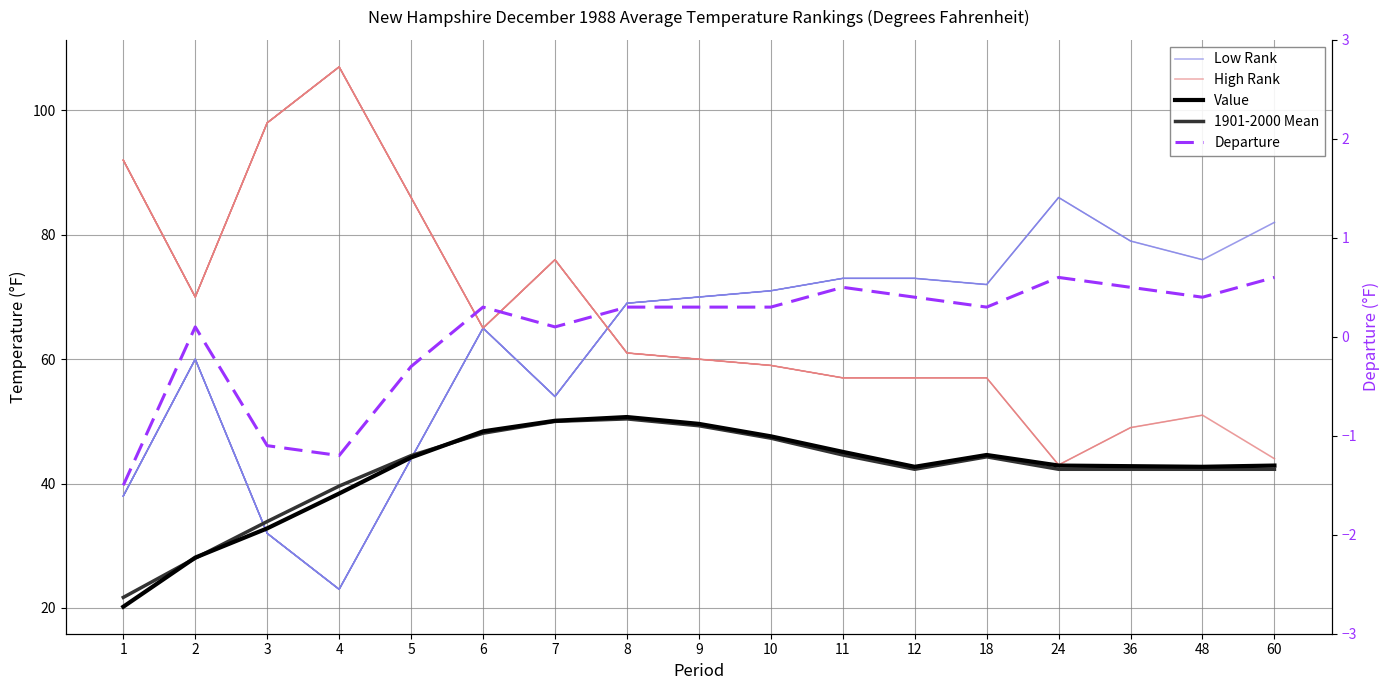

Reading right to left, what are all the values shown in this chart?

Low Rank: 60=82.0	48=76.0	36=79.0	24=86.0	18=72.0	12=73.0	11=73.0	10=71.0	9=70.0	8=69.0	7=54.0	6=65.0	5=44.0	4=23.0	3=32.0	2=60.0	1=38.0
High Rank: 60=44.0	48=51.0	36=49.0	24=43.0	18=57.0	12=57.0	11=57.0	10=59.0	9=60.0	8=61.0	7=76.0	6=65.0	5=86.0	4=107.0	3=98.0	2=70.0	1=92.0
Value: 60=42.9	48=42.7	36=42.8	24=42.9	18=44.6	12=42.7	11=45.1	10=47.6	9=49.6	8=50.7	7=50.1	6=48.4	5=44.2	4=38.4	3=32.8	2=28.1	1=20.2
1901-2000 Mean: 60=42.3	48=42.3	36=42.3	24=42.3	18=44.3	12=42.3	11=44.6	10=47.3	9=49.3	8=50.4	7=50.0	6=48.1	5=44.5	4=39.6	3=33.9	2=28.0	1=21.7
Departure: 60=0.6	48=0.4	36=0.5	24=0.6	18=0.3	12=0.4	11=0.5	10=0.3	9=0.3	8=0.3	7=0.1	6=0.3	5=-0.3	4=-1.2	3=-1.1	2=0.1	1=-1.5